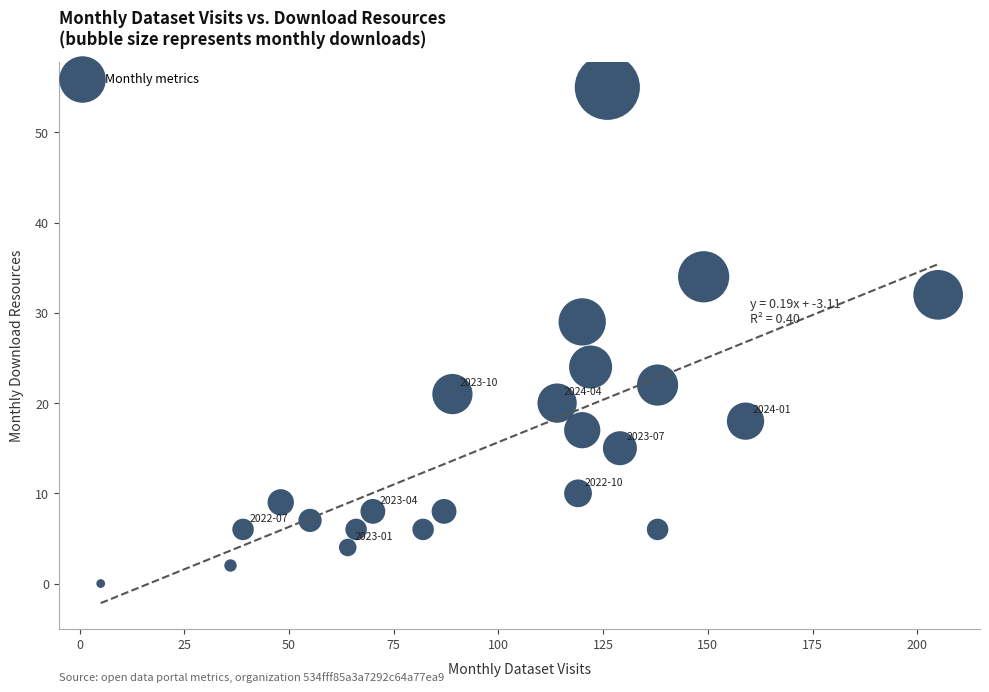

What is the range of X values (max minus min)?

200